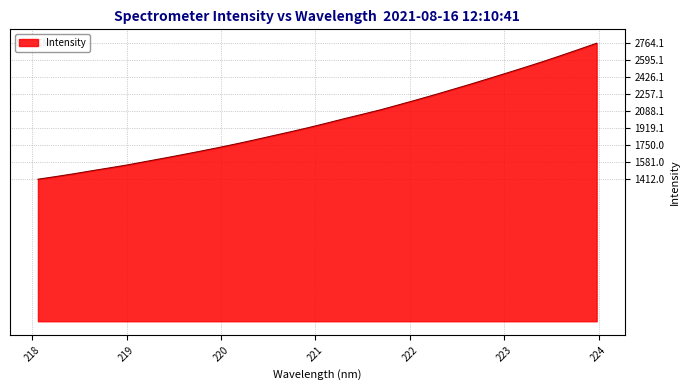

How many categories are shown in the chart?

32